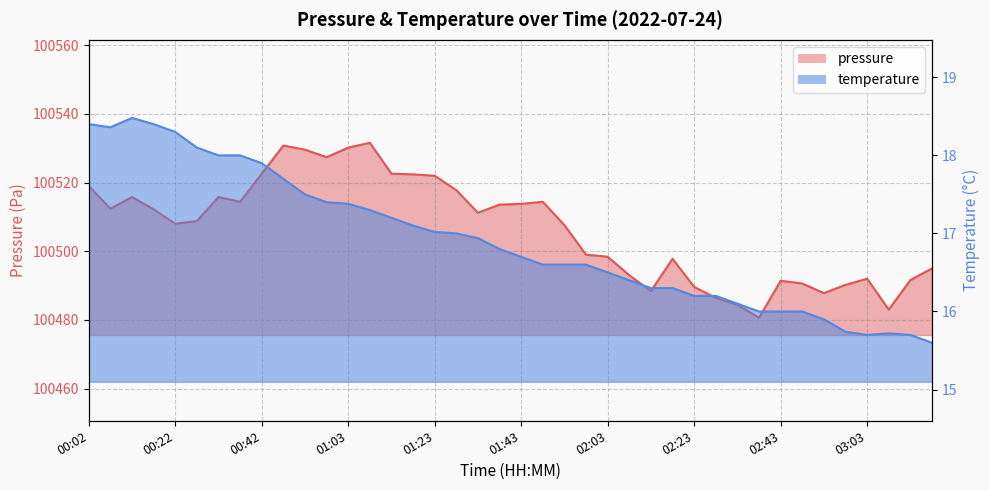

Where is the first local minimum for temperature?

00:07